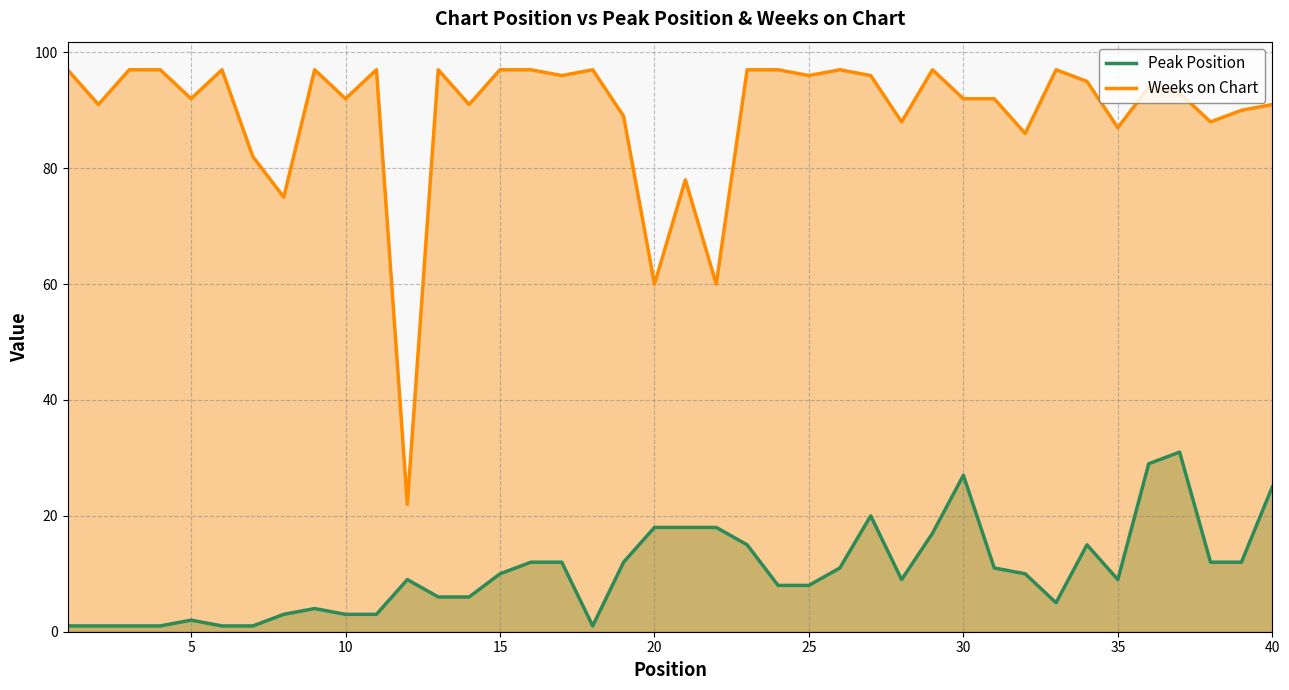

True or false: Peak Position has more than 1 interior local peaks.

True